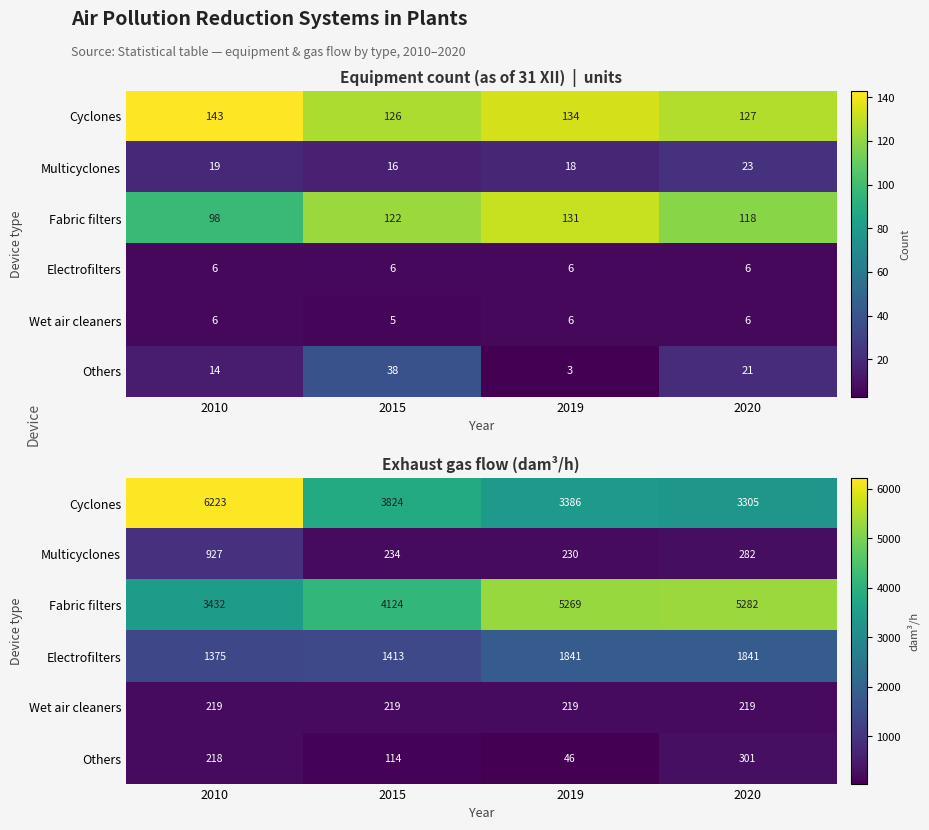

True or false: Multicyclones has a value of 98 at 2015.

False